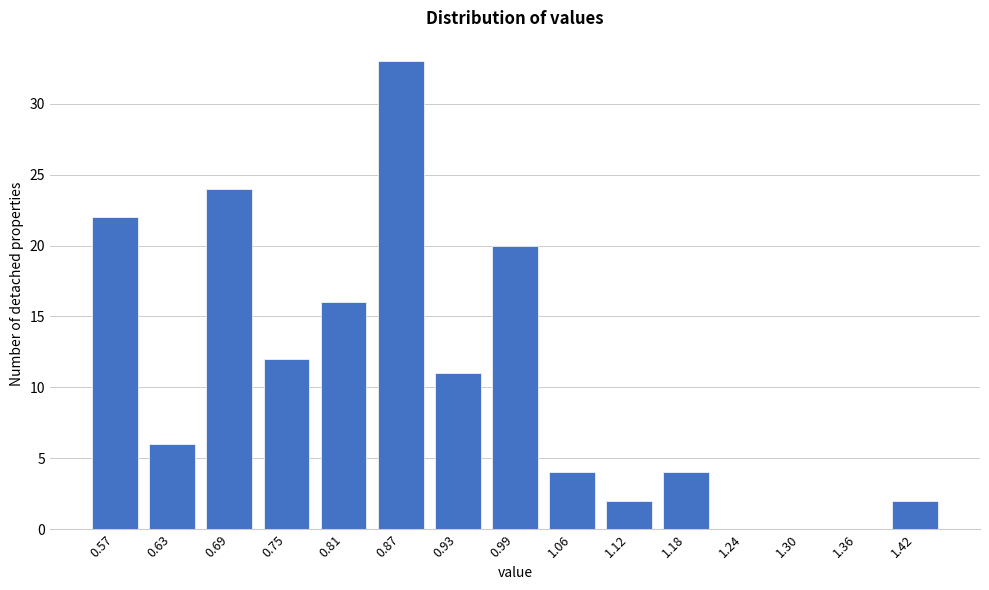

Reading right to left, what are all the values shown in this chart?

1.42=2	1.36=0	1.30=0	1.24=0	1.18=4	1.12=2	1.06=4	0.99=20	0.93=11	0.87=33	0.81=16	0.75=12	0.69=24	0.63=6	0.57=22